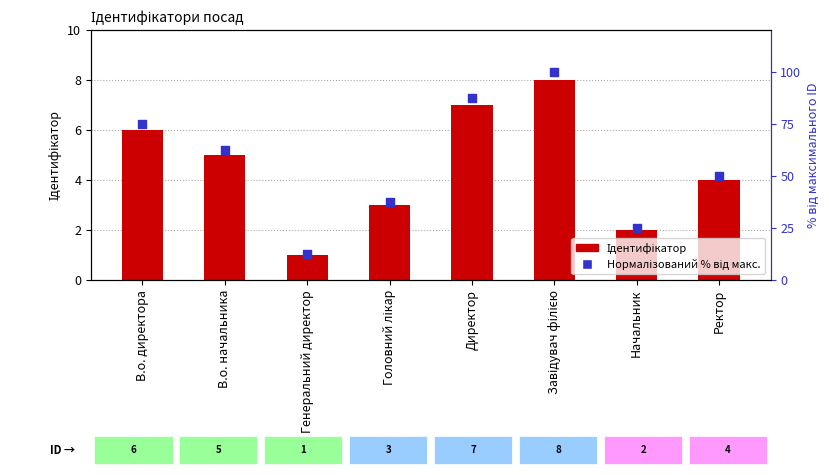

Which series contains the highest Y value?

Нормалізований % від макс.